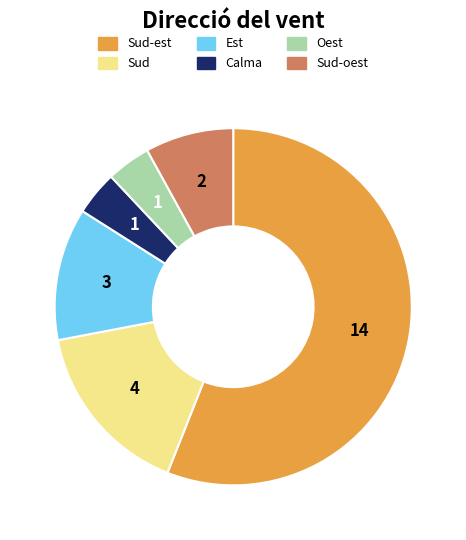

Does any single category account for the majority?

Yes